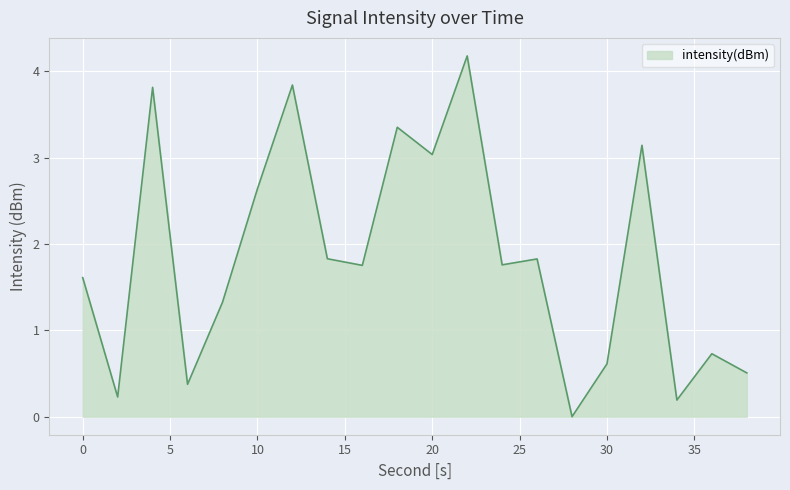

What is the difference between the maximum and minimum values?

4.2